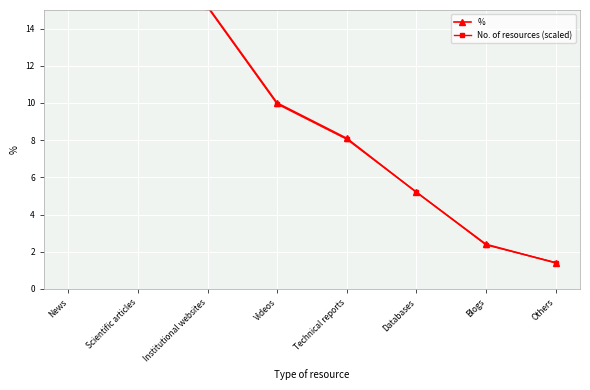

How many lines are shown in the chart?

2